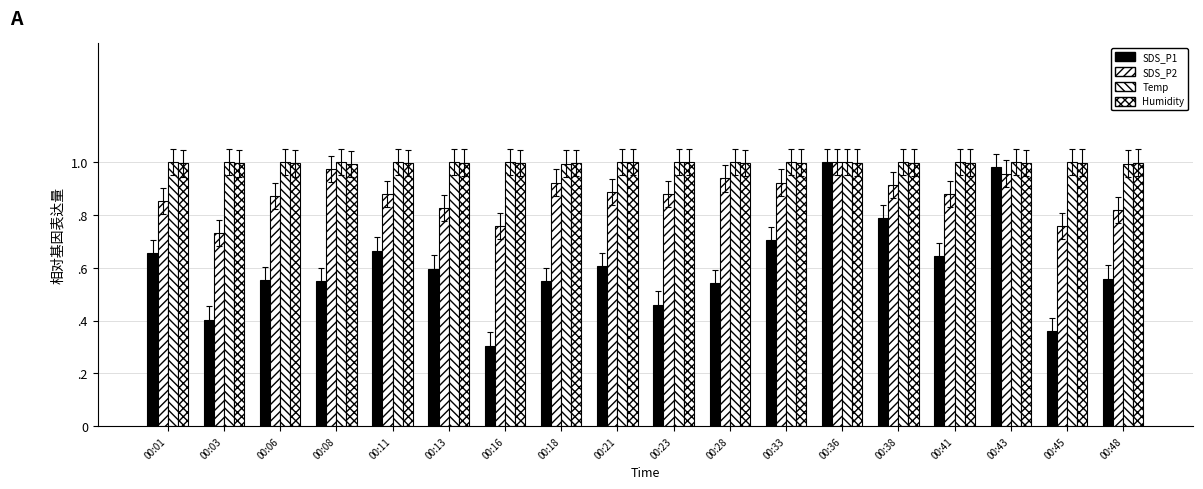

At which category is the sum across all series the highest?

00:36